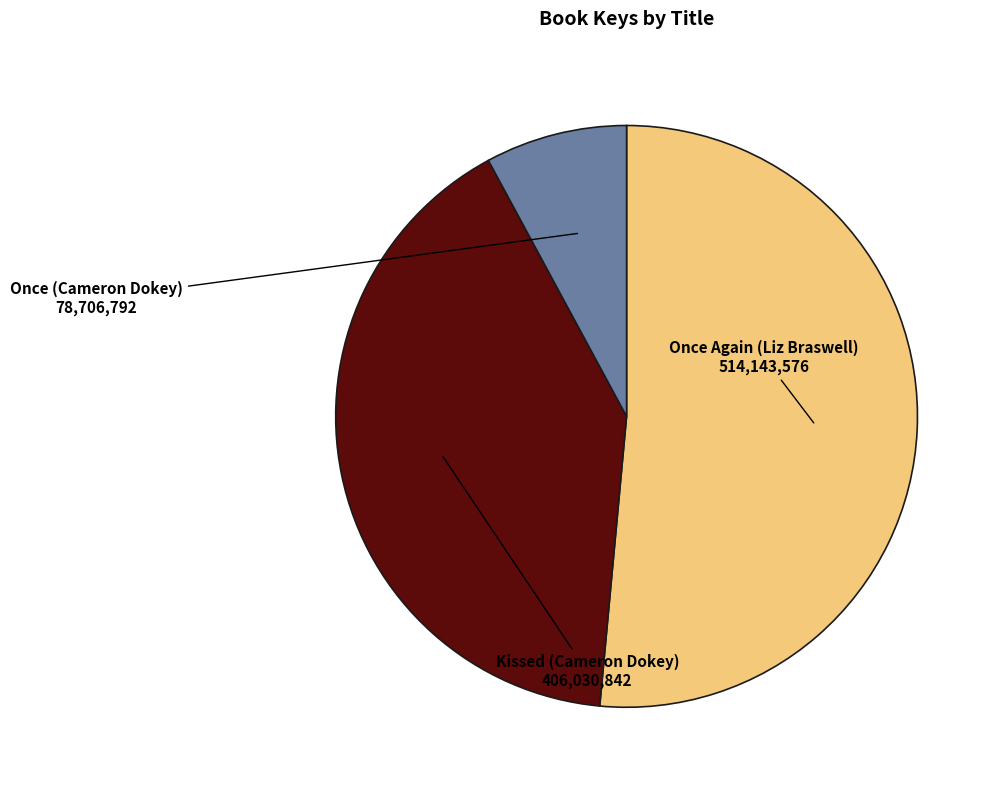

Do Kissed (Cameron Dokey) and Once (Cameron Dokey) together represent more than half of the pie?

No